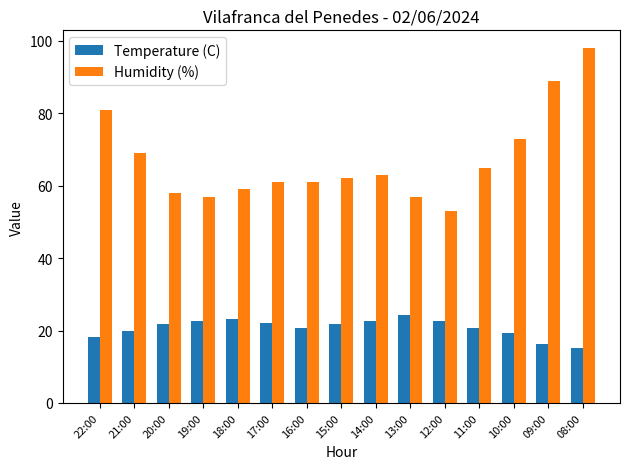

Which series changed the most between 13:00 and 09:00?

Humidity (%)